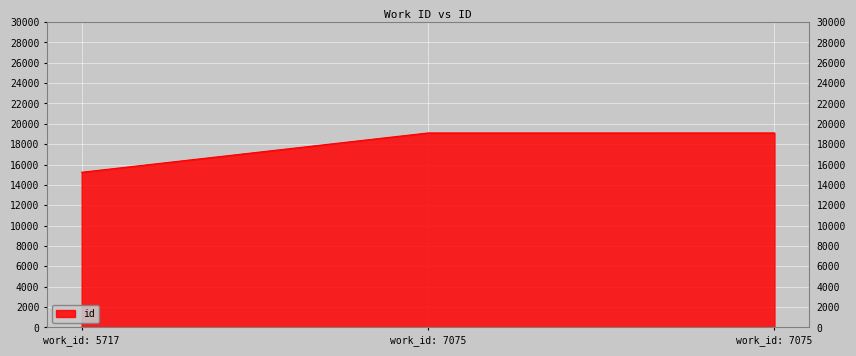

How many categories are shown in the chart?

3